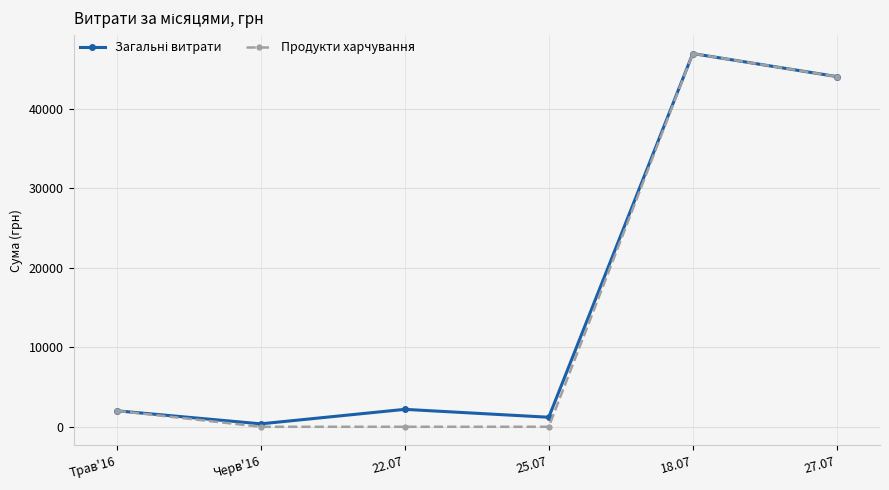

How many lines are shown in the chart?

2